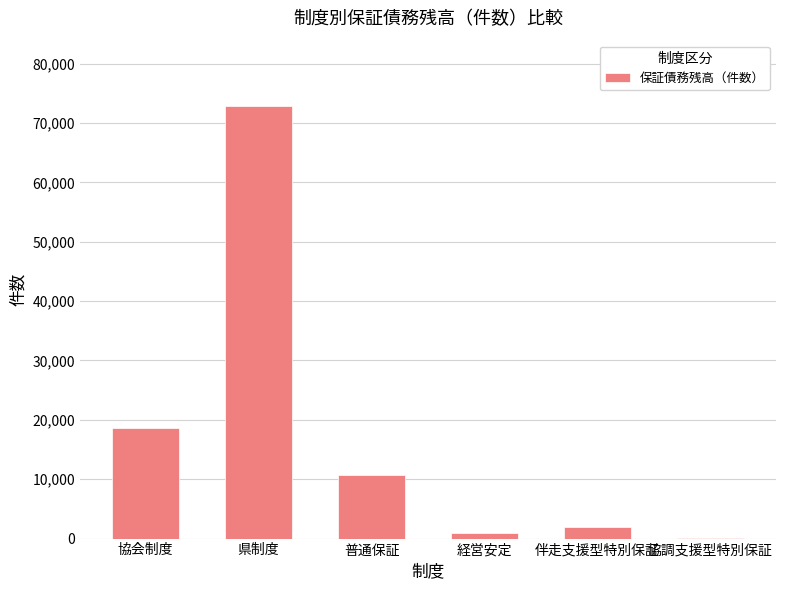

What is the ratio of the value at 普通保証 to the value at 伴走支援型特別保証?

5.6